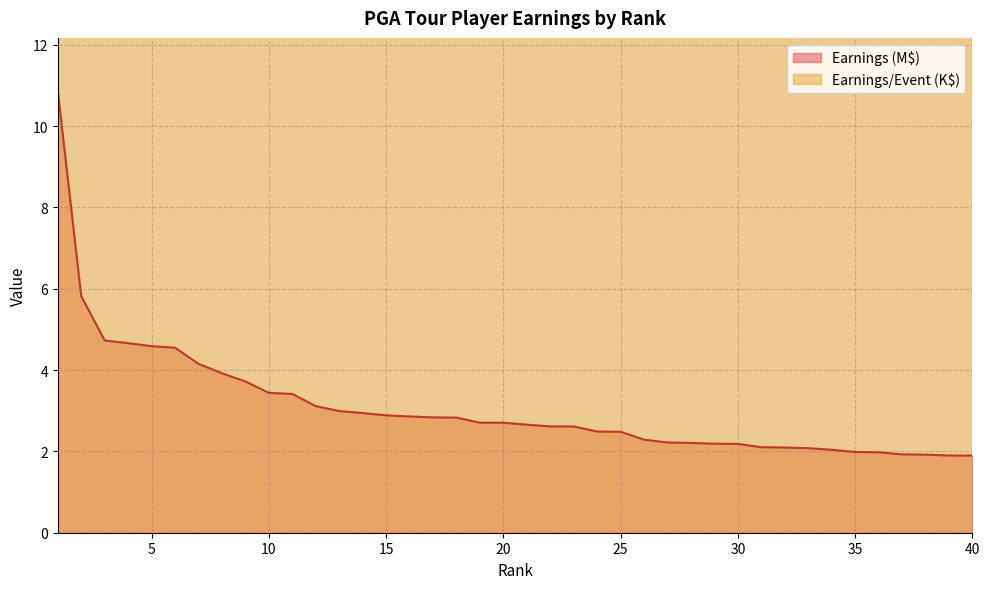

Is it true that Earnings equals 2.7 at 21?

True